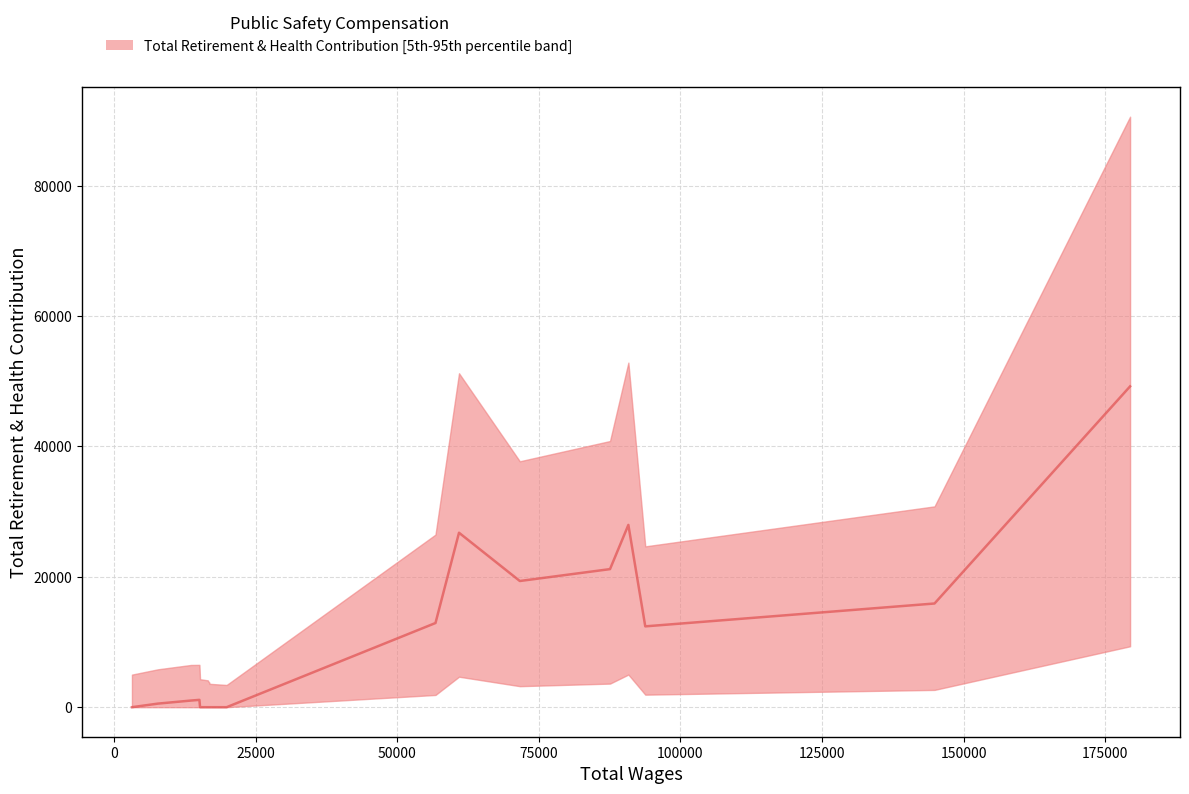

What is the value of the 7th point from the left?

26765